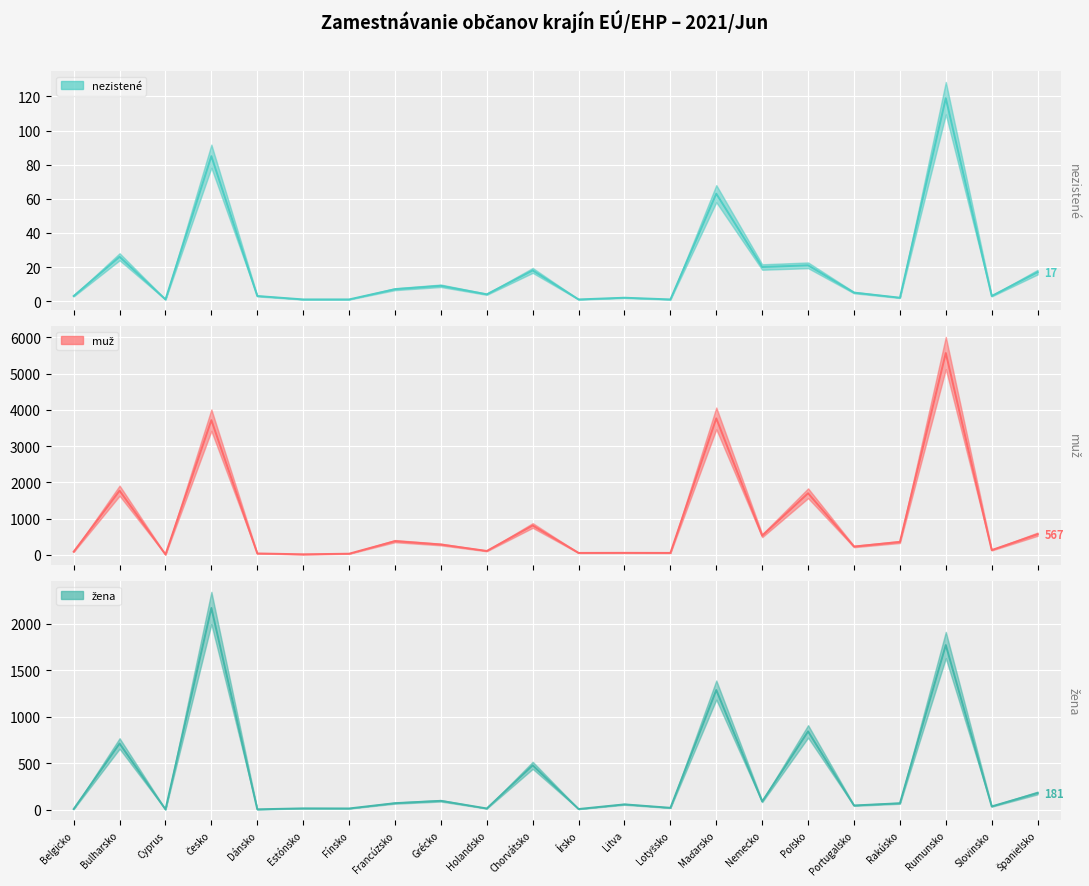

What is the difference between the nezistené values at Holandsko and Francúzsko?

3